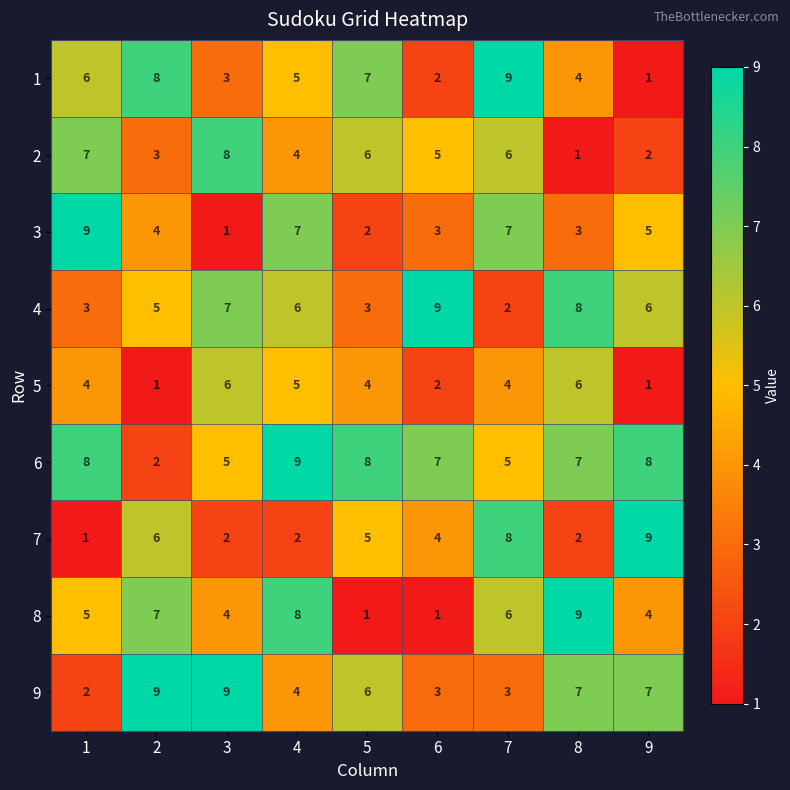

Is it true that 2 equals 2 at 9?

True